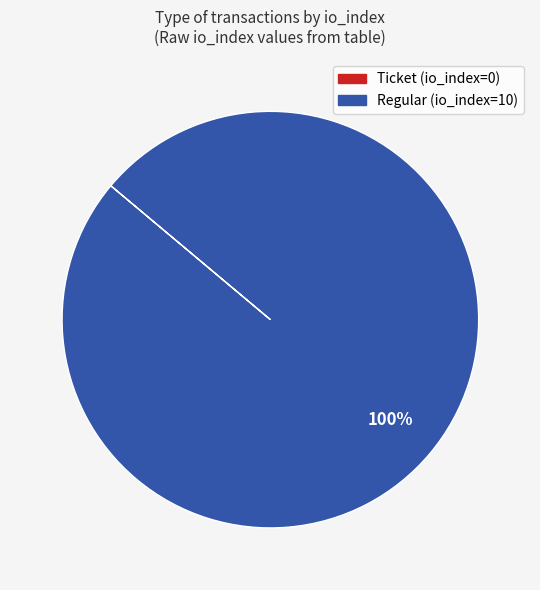

Which slice represents more than half of the pie?

Regular (io_index=10)